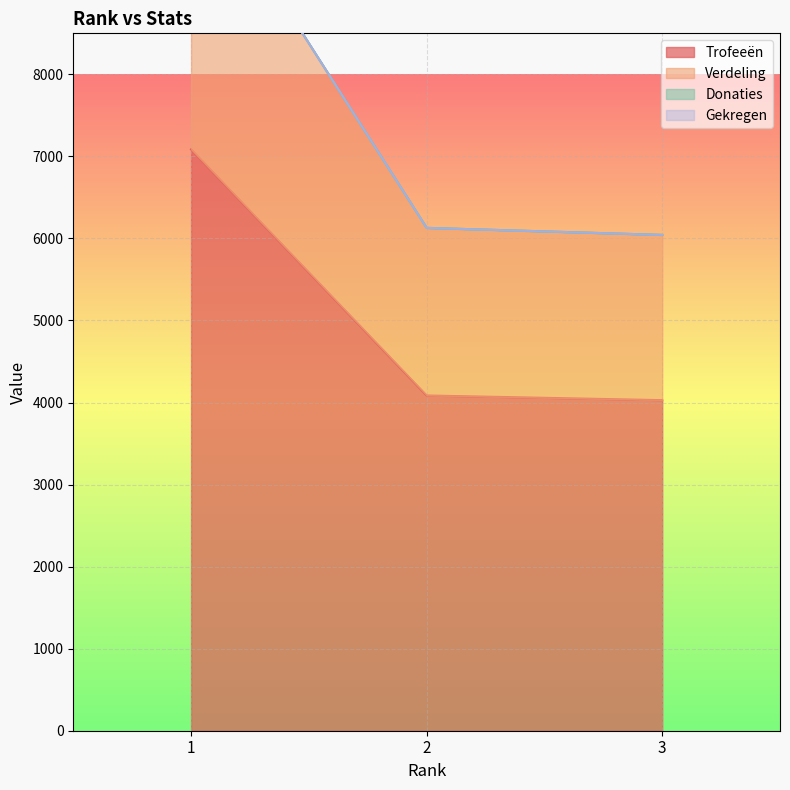

What is the value of the Verdeling point at the 3rd from the left?

6043